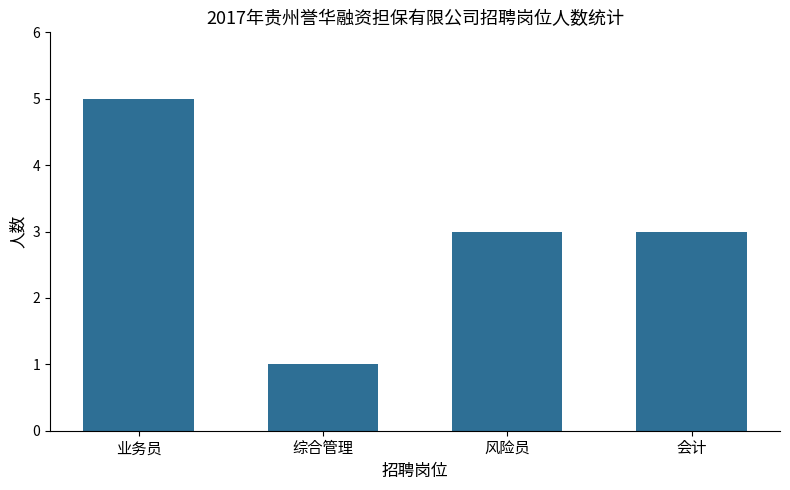

The value at 综合管理 is 2. True or false?

False